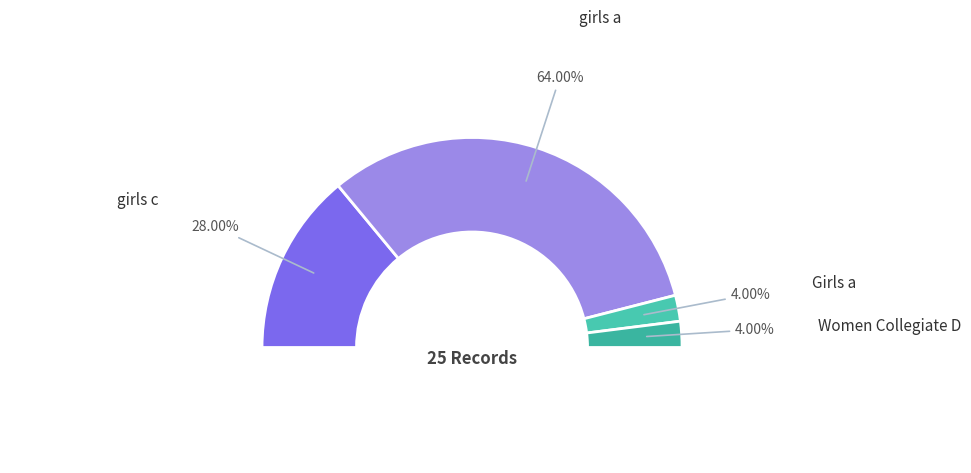

Which category has the biggest portion of the pie?

girls a